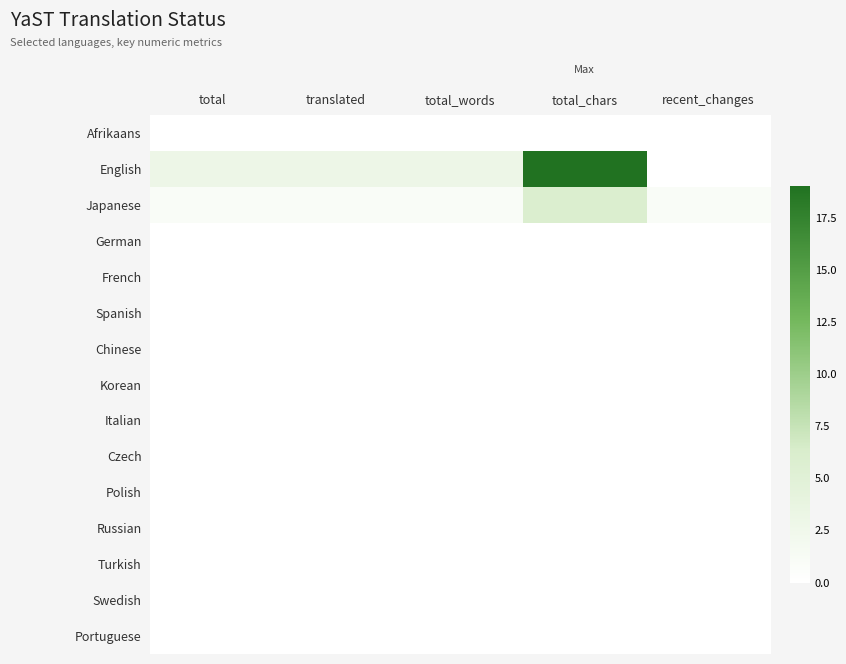

Count the number of data series in this chart.

15